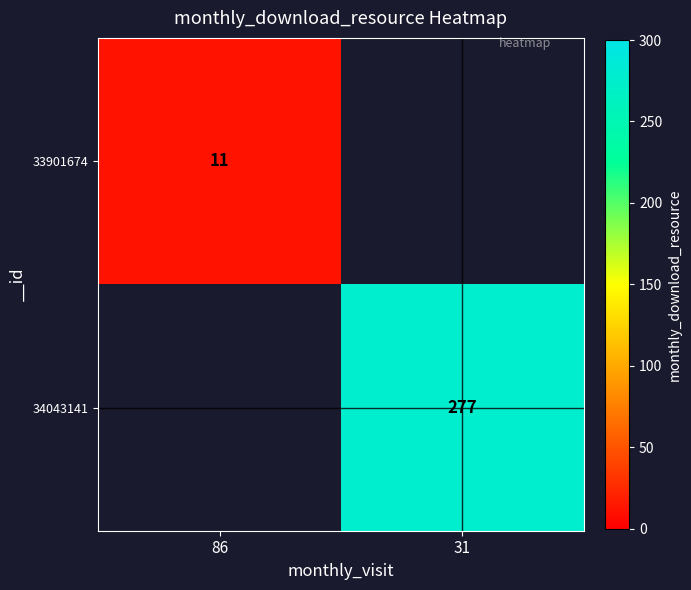

True or false: 34043141 has a value of 371 at 31.

False